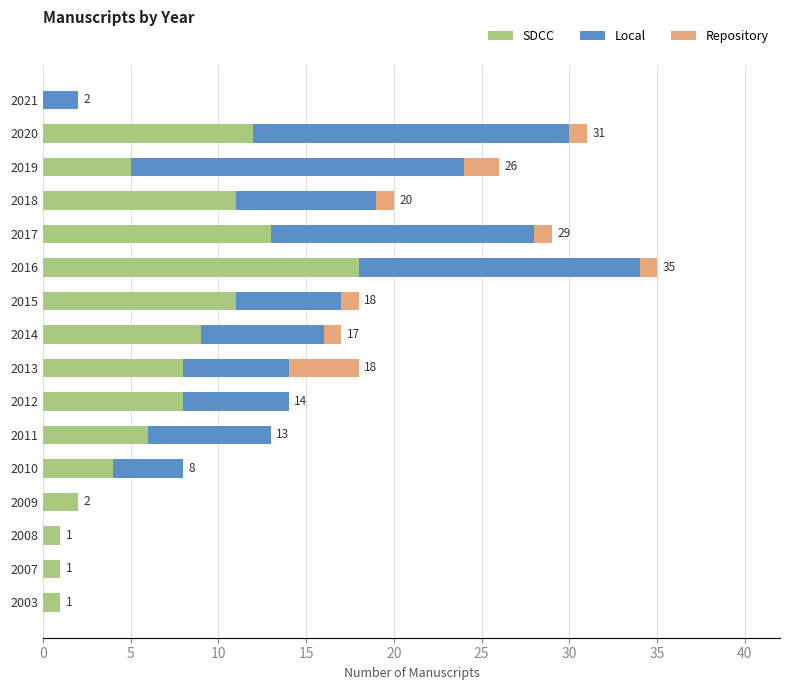

How many categories are shown in the chart?

16